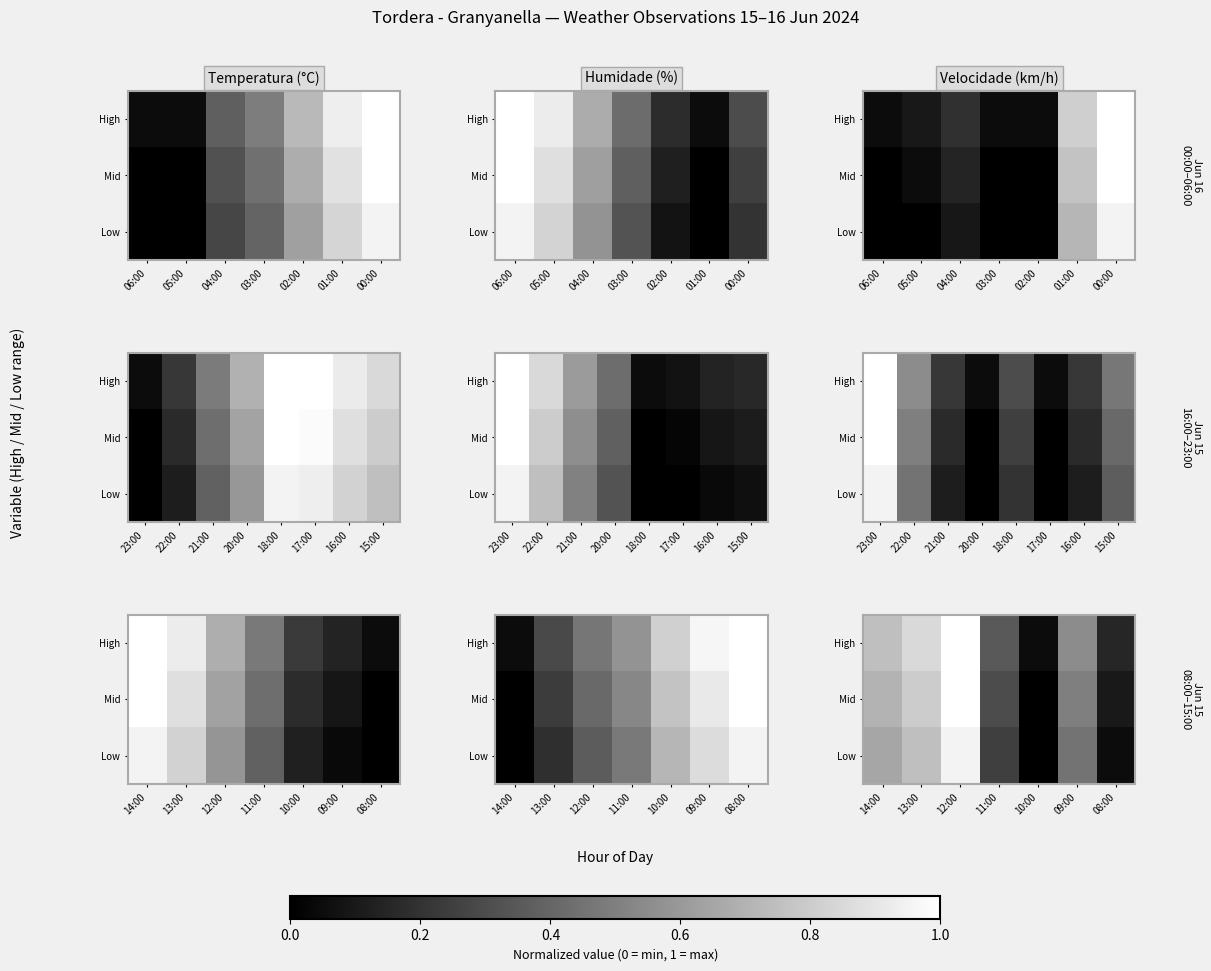

What is the sum of the Mid values at 08:00 and 11:00?

0.4